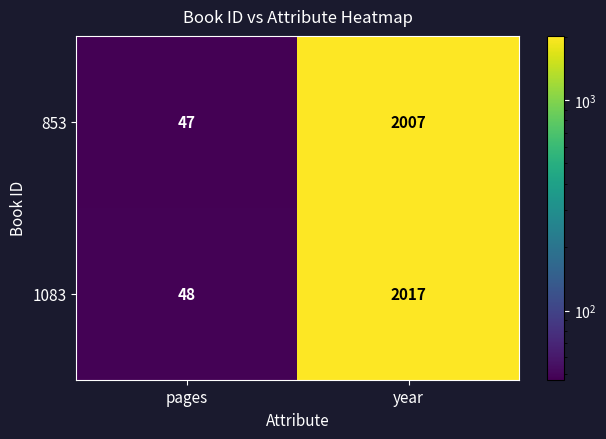

Count the number of data series in this chart.

2